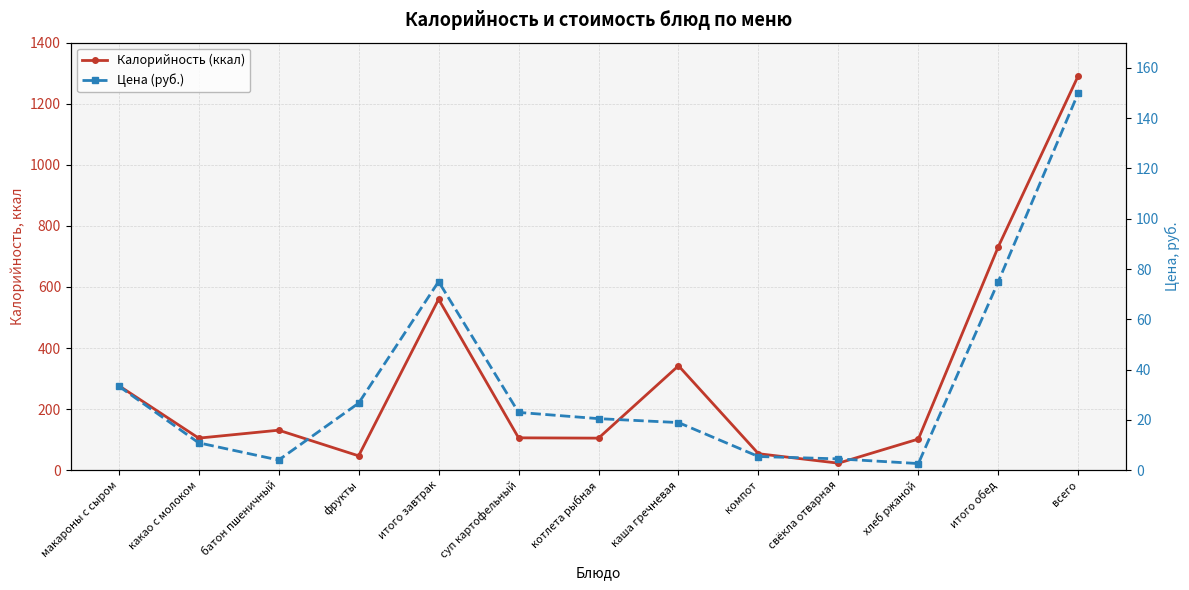

True or false: Цена (руб.) has more than 1 interior local peaks.

False